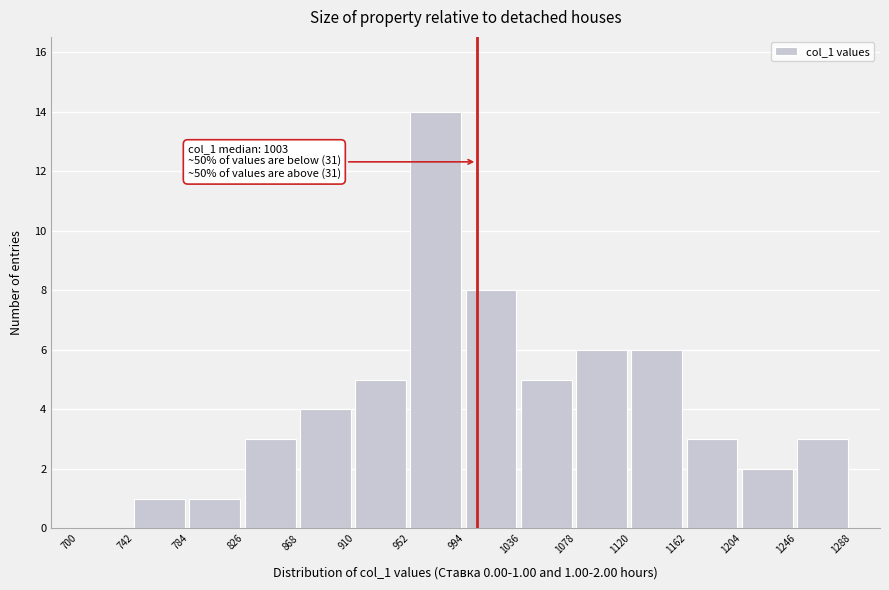

Over which range of the x-axis is the bar tallest?

952 to 994